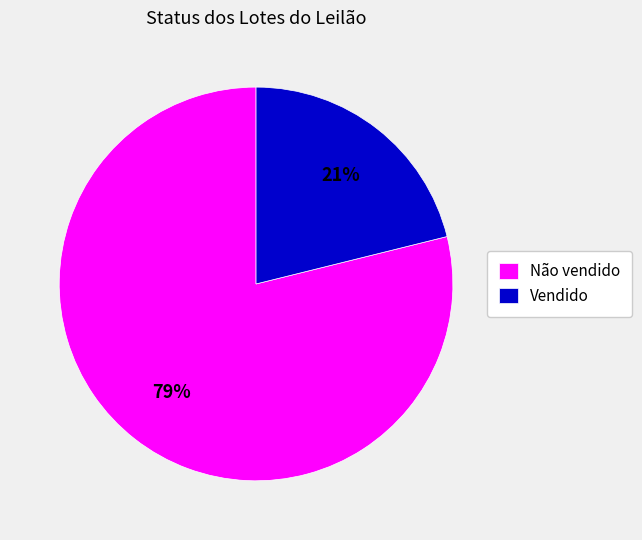

Rank the categories by value from lowest to highest.

Vendido, Não vendido